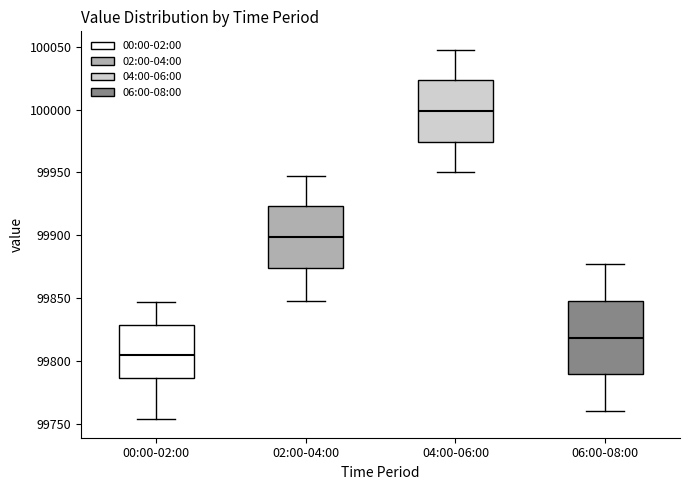

Which box has the highest median line?

04:00-06:00